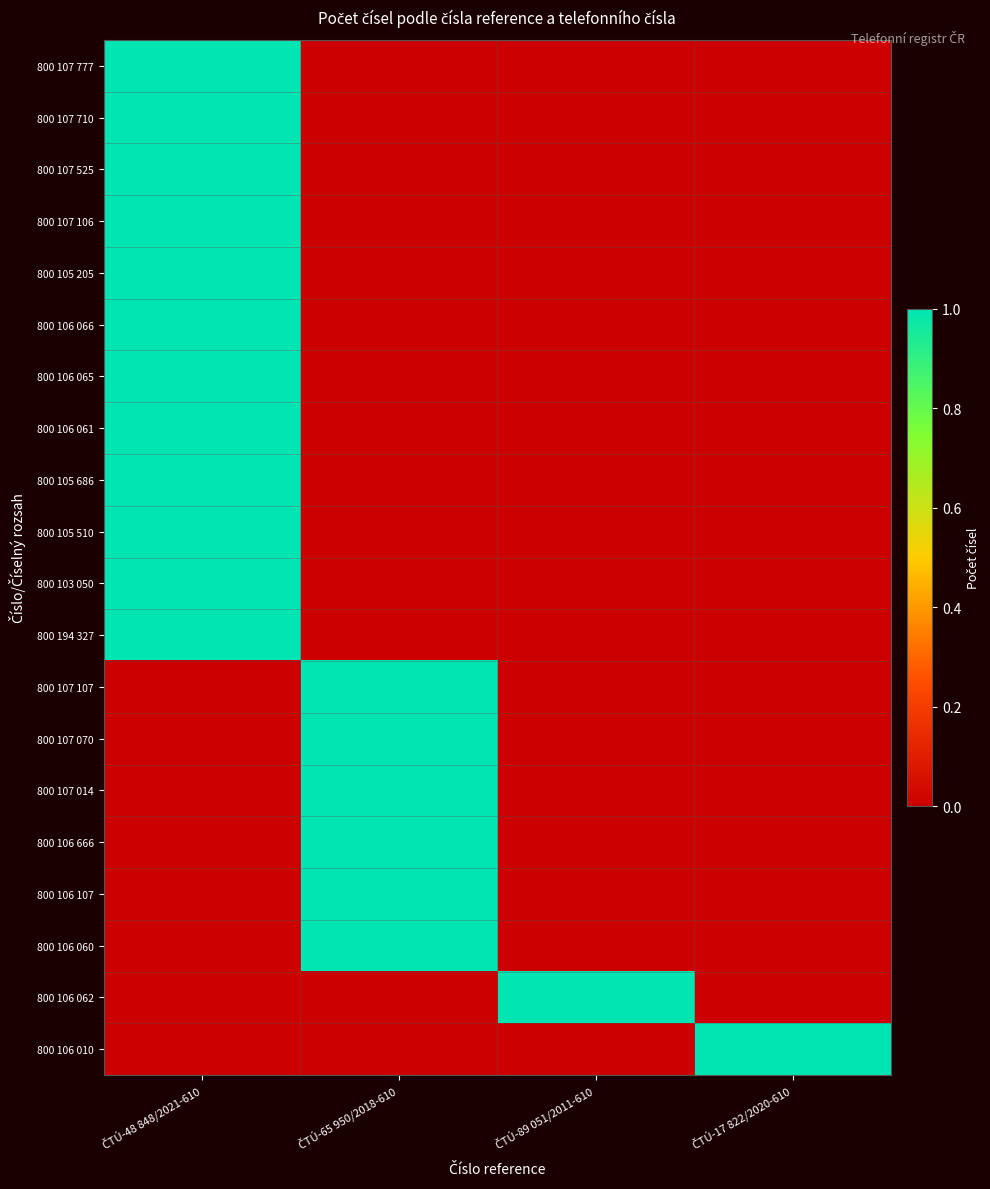

Reading right to left, what are all the values shown in this chart?

800 107 777: ČTÚ-17 822/2020-610=0	ČTÚ-89 051/2011-610=0	ČTÚ-65 950/2018-610=0	ČTÚ-48 848/2021-610=1
800 107 710: ČTÚ-17 822/2020-610=0	ČTÚ-89 051/2011-610=0	ČTÚ-65 950/2018-610=0	ČTÚ-48 848/2021-610=1
800 107 525: ČTÚ-17 822/2020-610=0	ČTÚ-89 051/2011-610=0	ČTÚ-65 950/2018-610=0	ČTÚ-48 848/2021-610=1
800 107 106: ČTÚ-17 822/2020-610=0	ČTÚ-89 051/2011-610=0	ČTÚ-65 950/2018-610=0	ČTÚ-48 848/2021-610=1
800 105 205: ČTÚ-17 822/2020-610=0	ČTÚ-89 051/2011-610=0	ČTÚ-65 950/2018-610=0	ČTÚ-48 848/2021-610=1
800 106 066: ČTÚ-17 822/2020-610=0	ČTÚ-89 051/2011-610=0	ČTÚ-65 950/2018-610=0	ČTÚ-48 848/2021-610=1
800 106 065: ČTÚ-17 822/2020-610=0	ČTÚ-89 051/2011-610=0	ČTÚ-65 950/2018-610=0	ČTÚ-48 848/2021-610=1
800 106 061: ČTÚ-17 822/2020-610=0	ČTÚ-89 051/2011-610=0	ČTÚ-65 950/2018-610=0	ČTÚ-48 848/2021-610=1
800 105 686: ČTÚ-17 822/2020-610=0	ČTÚ-89 051/2011-610=0	ČTÚ-65 950/2018-610=0	ČTÚ-48 848/2021-610=1
800 105 510: ČTÚ-17 822/2020-610=0	ČTÚ-89 051/2011-610=0	ČTÚ-65 950/2018-610=0	ČTÚ-48 848/2021-610=1
800 103 050: ČTÚ-17 822/2020-610=0	ČTÚ-89 051/2011-610=0	ČTÚ-65 950/2018-610=0	ČTÚ-48 848/2021-610=1
800 194 327: ČTÚ-17 822/2020-610=0	ČTÚ-89 051/2011-610=0	ČTÚ-65 950/2018-610=0	ČTÚ-48 848/2021-610=1
800 107 107: ČTÚ-17 822/2020-610=0	ČTÚ-89 051/2011-610=0	ČTÚ-65 950/2018-610=1	ČTÚ-48 848/2021-610=0
800 107 070: ČTÚ-17 822/2020-610=0	ČTÚ-89 051/2011-610=0	ČTÚ-65 950/2018-610=1	ČTÚ-48 848/2021-610=0
800 107 014: ČTÚ-17 822/2020-610=0	ČTÚ-89 051/2011-610=0	ČTÚ-65 950/2018-610=1	ČTÚ-48 848/2021-610=0
800 106 666: ČTÚ-17 822/2020-610=0	ČTÚ-89 051/2011-610=0	ČTÚ-65 950/2018-610=1	ČTÚ-48 848/2021-610=0
800 106 107: ČTÚ-17 822/2020-610=0	ČTÚ-89 051/2011-610=0	ČTÚ-65 950/2018-610=1	ČTÚ-48 848/2021-610=0
800 106 060: ČTÚ-17 822/2020-610=0	ČTÚ-89 051/2011-610=0	ČTÚ-65 950/2018-610=1	ČTÚ-48 848/2021-610=0
800 106 062: ČTÚ-17 822/2020-610=0	ČTÚ-89 051/2011-610=1	ČTÚ-65 950/2018-610=0	ČTÚ-48 848/2021-610=0
800 106 010: ČTÚ-17 822/2020-610=1	ČTÚ-89 051/2011-610=0	ČTÚ-65 950/2018-610=0	ČTÚ-48 848/2021-610=0